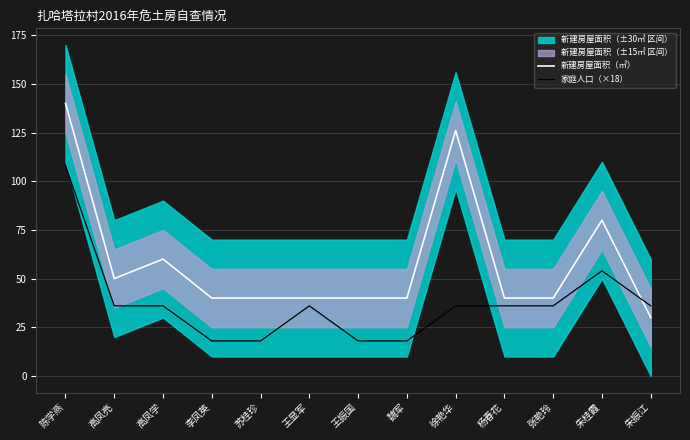

Which series changed the most between 王振国 and 徐艳华?

新建房屋面积（㎡）